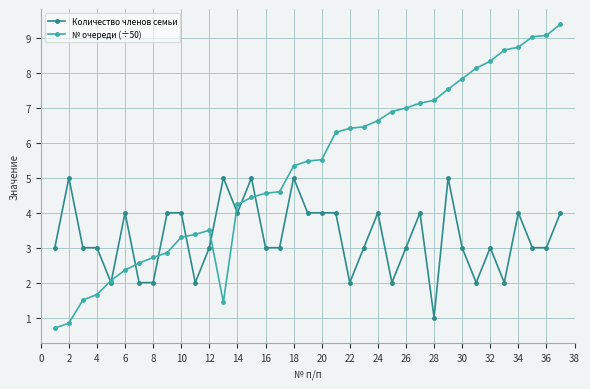

Reading left to right, extract all data points from this chart.

Количество членов семьи: 3.0	5.0	3.0	3.0	2.0	4.0	2.0	2.0	4.0	4.0	2.0	3.0	5.0	4.0	5.0	3.0	3.0	5.0	4.0	4.0	4.0	2.0	3.0	4.0	2.0	3.0	4.0	1.0	5.0	3.0	2.0	3.0	2.0	4.0	3.0	3.0	4.0
№ очереди (÷50): 0.7	0.8	1.5	1.7	2.1	2.4	2.6	2.7	2.9	3.3	3.4	3.5	1.4	4.2	4.4	4.6	4.6	5.3	5.5	5.5	6.3	6.4	6.5	6.6	6.9	7.0	7.1	7.2	7.5	7.8	8.1	8.3	8.7	8.7	9.0	9.1	9.4